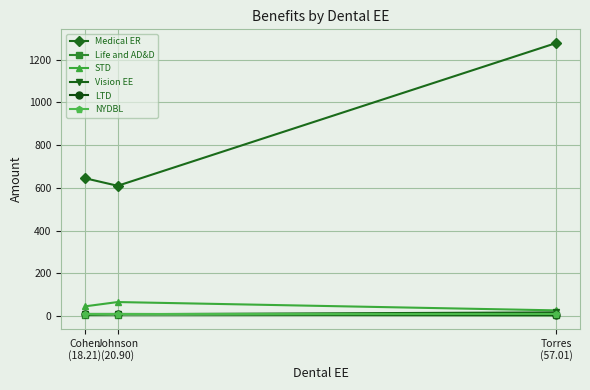

What is the sum of the LTD values at Johnson
(20.90) and Cohen
(18.21)?

19.7